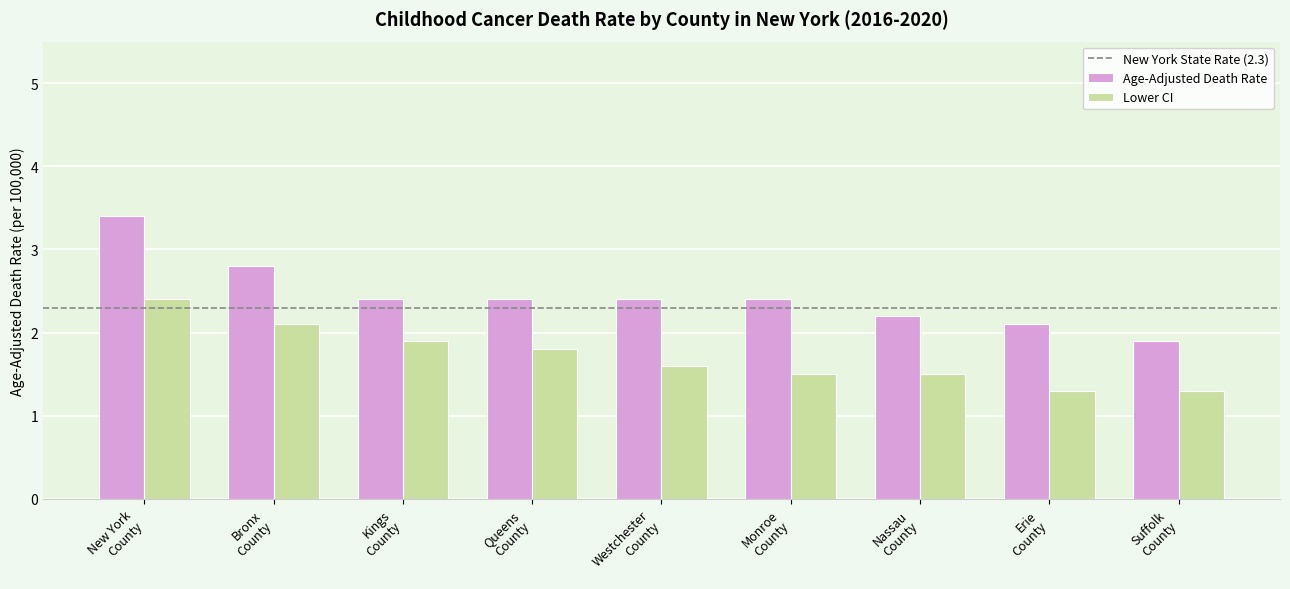

List the series in order of their overall mean, highest first.

Age-Adjusted Death Rate, Lower CI